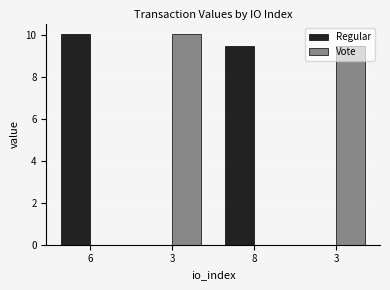

At how many categories does at least one series exceed 8?

4